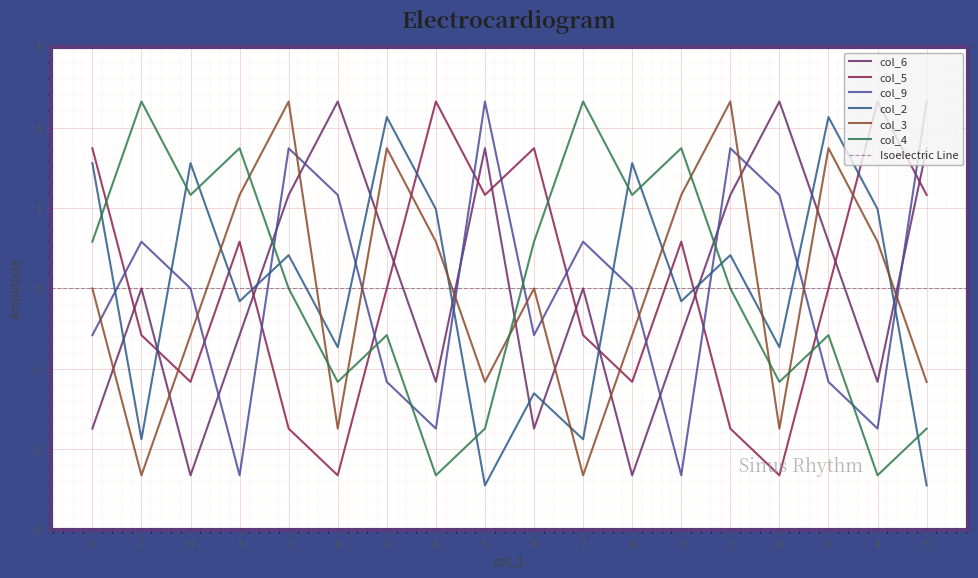

Which series has the largest total across all categories?

col_2